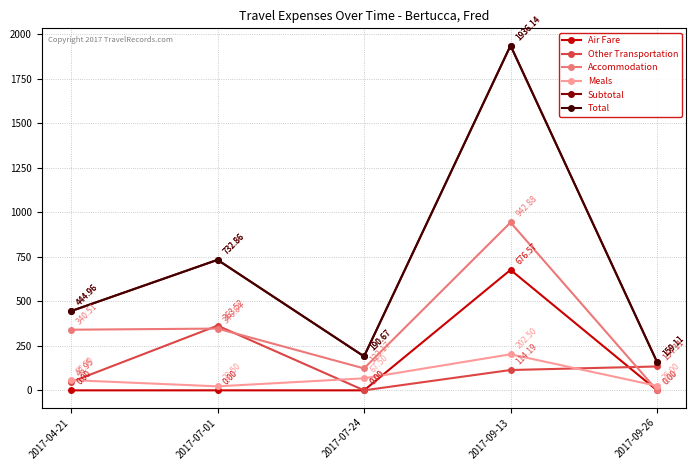

What is the label of the 2nd point from the left?

2017-07-01